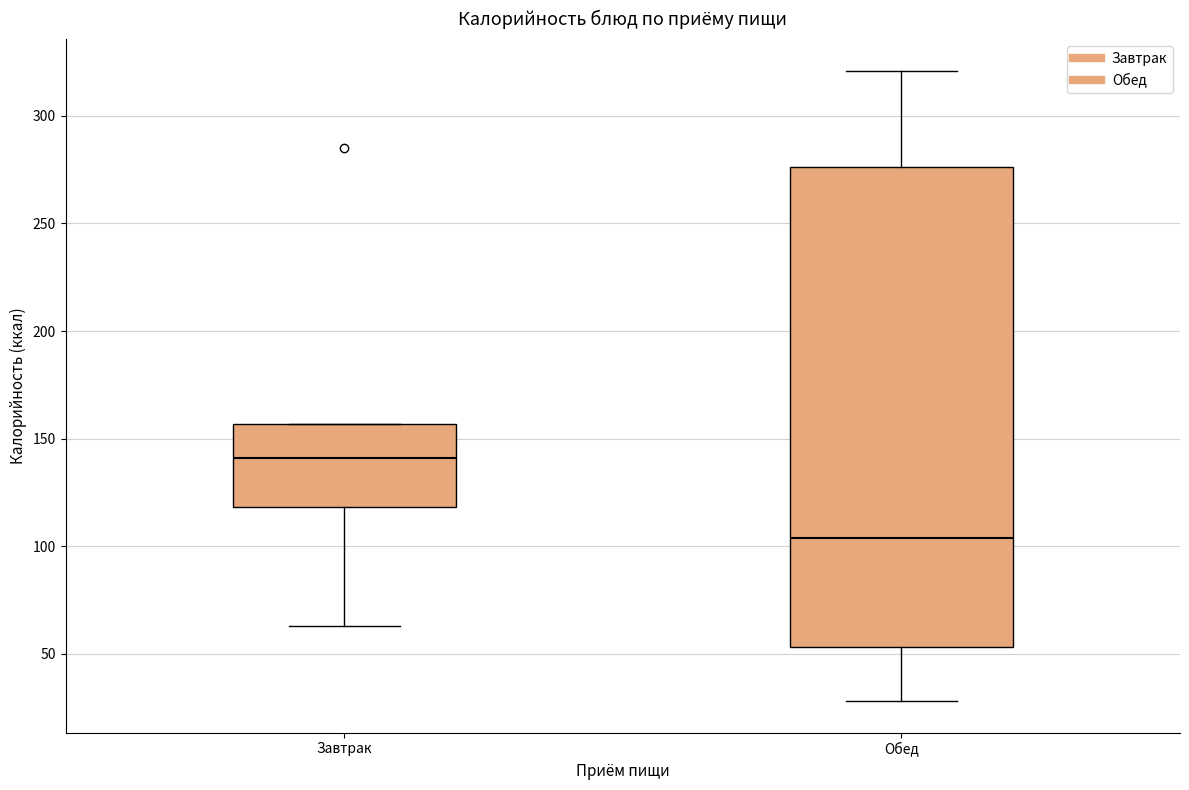

Which box is the tallest, from its lower edge to its upper edge?

Обед